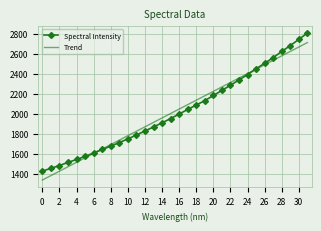

Which series has the largest range (max minus min)?

Spectral Intensity